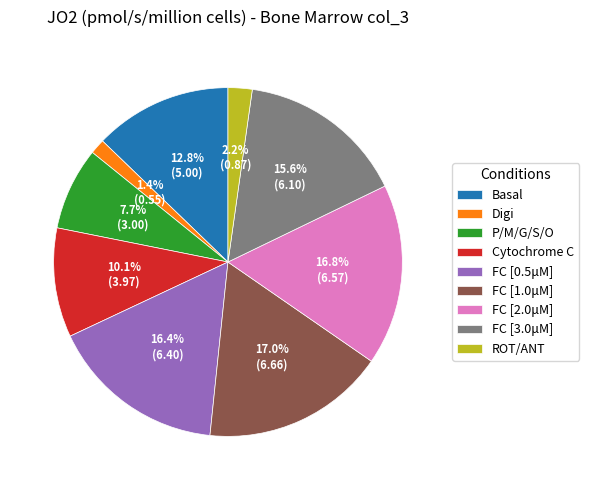

Which slice is the smallest?

Digi